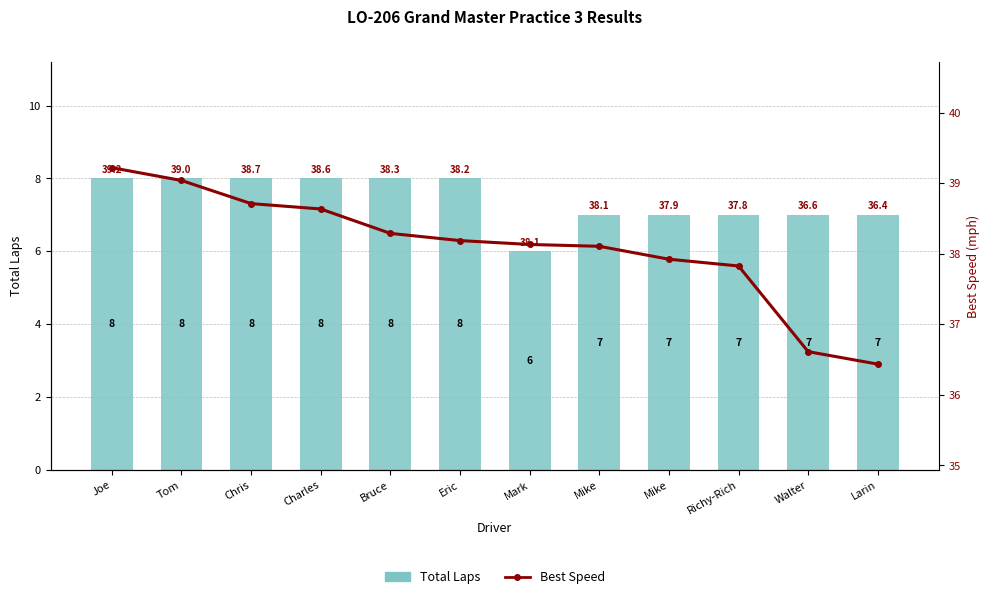

What is the approximate value of Best Speed at Mike?

37.9